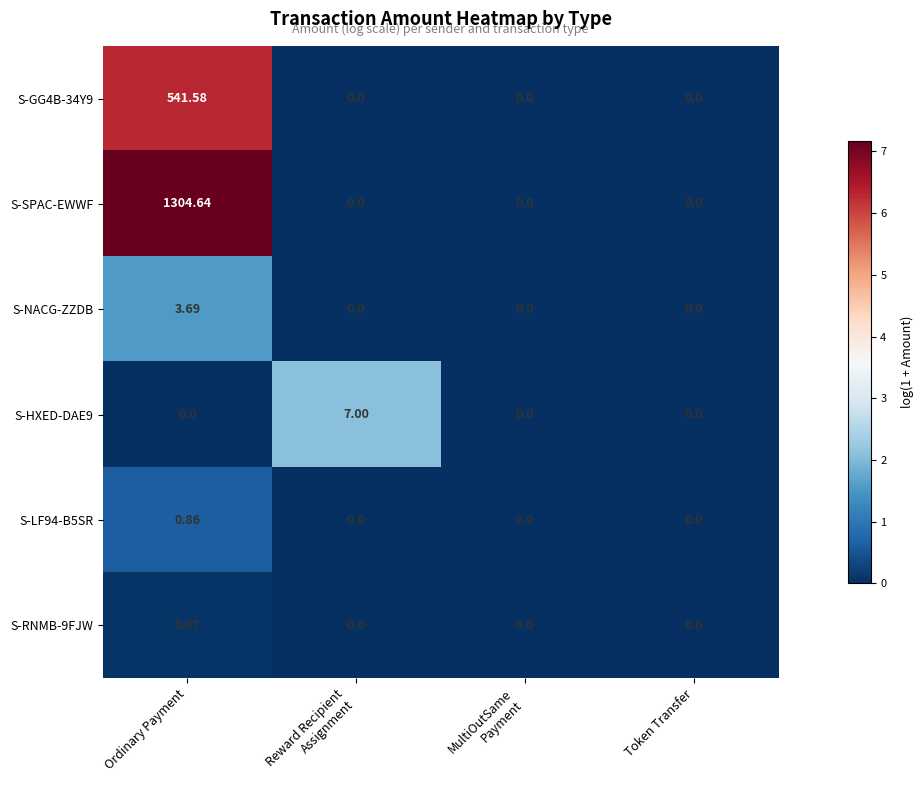

At which category does the chart reach its peak across all series?

Ordinary Payment